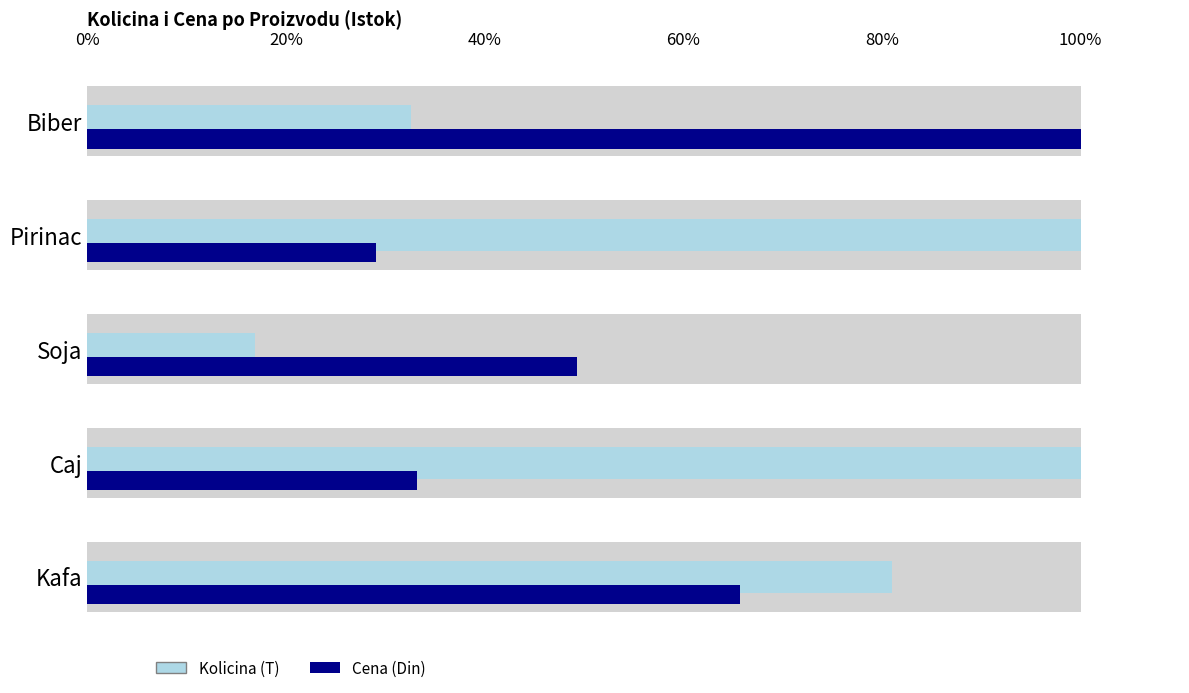

Which has a higher value, Soja or Biber?

Biber